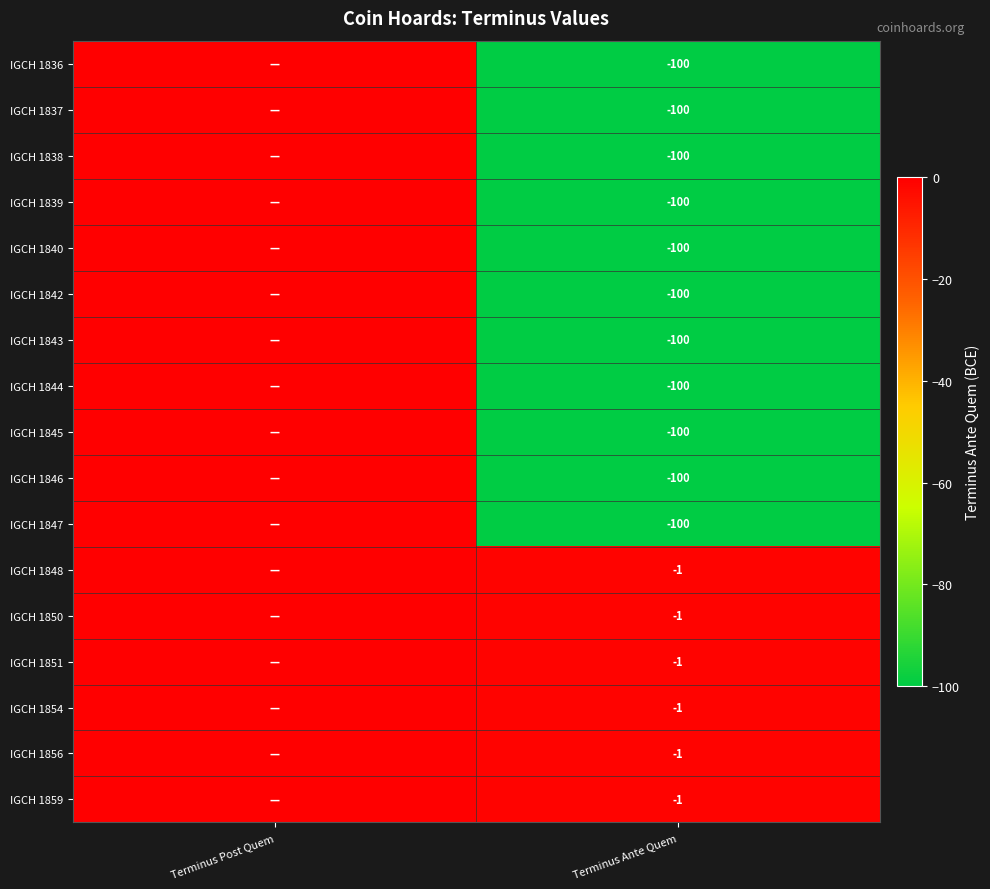

The value of IGCH 1850 at Terminus Ante Quem is -1. True or false?

True